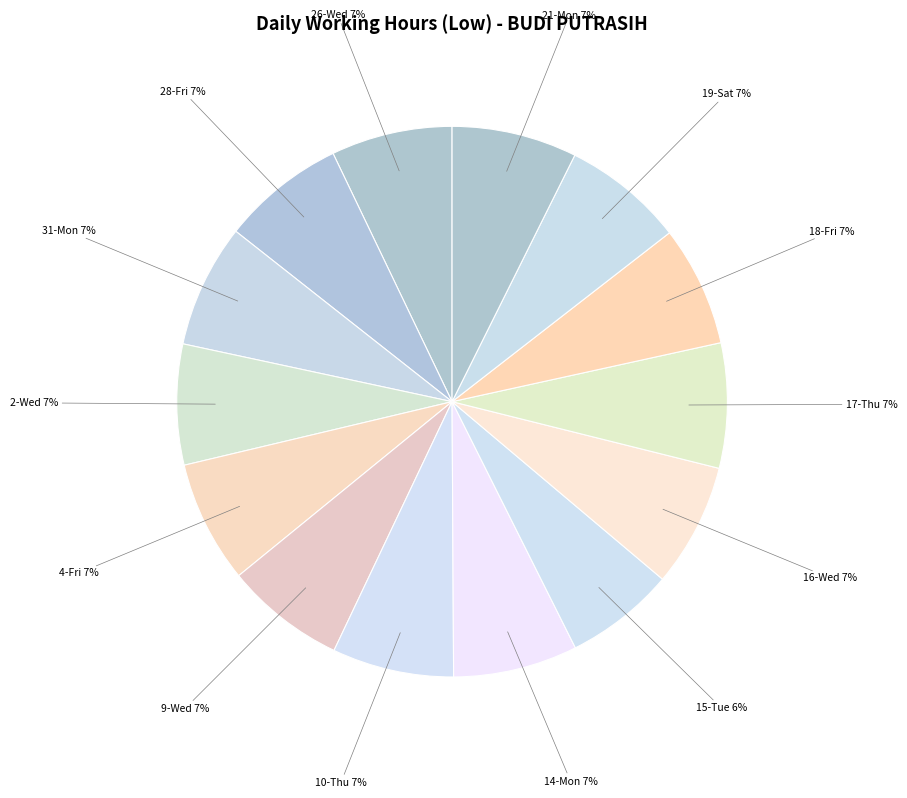

To the nearest percent, what is the difference between the largest and smallest slice percentages?

1%